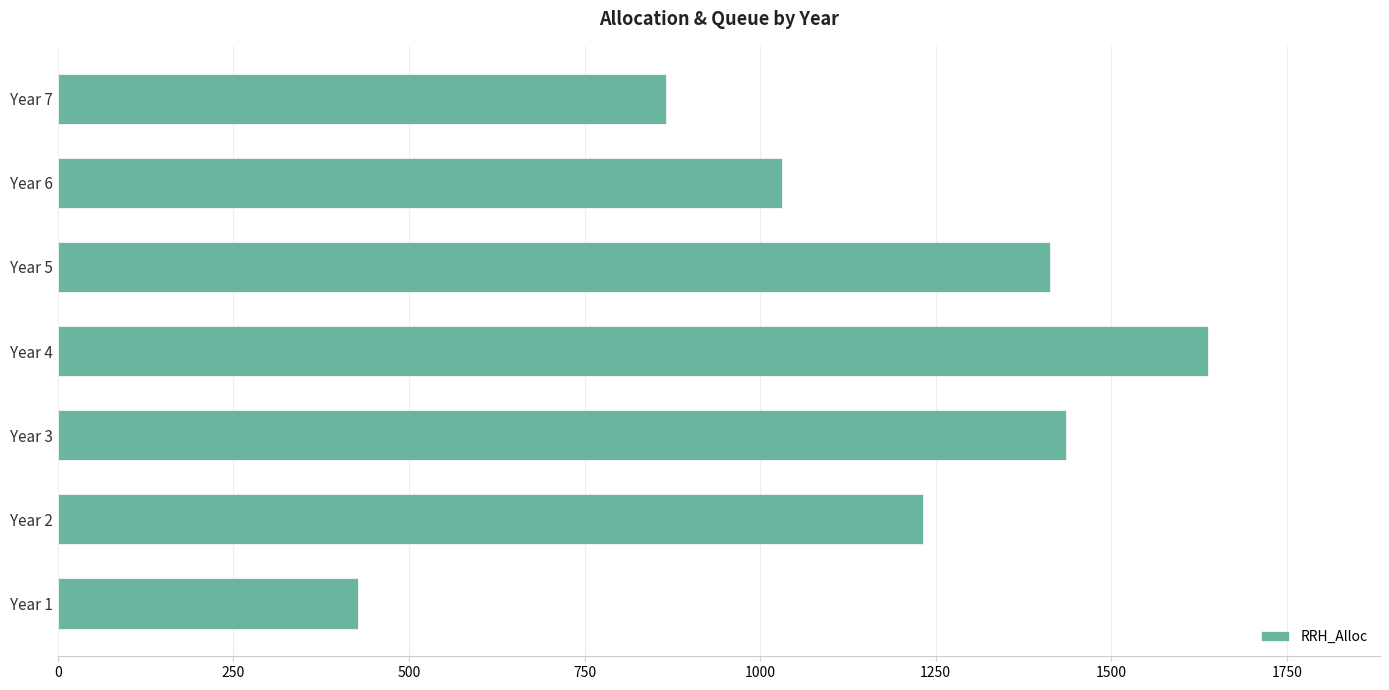

Is it true that the value at Year 5 is 1413?

True